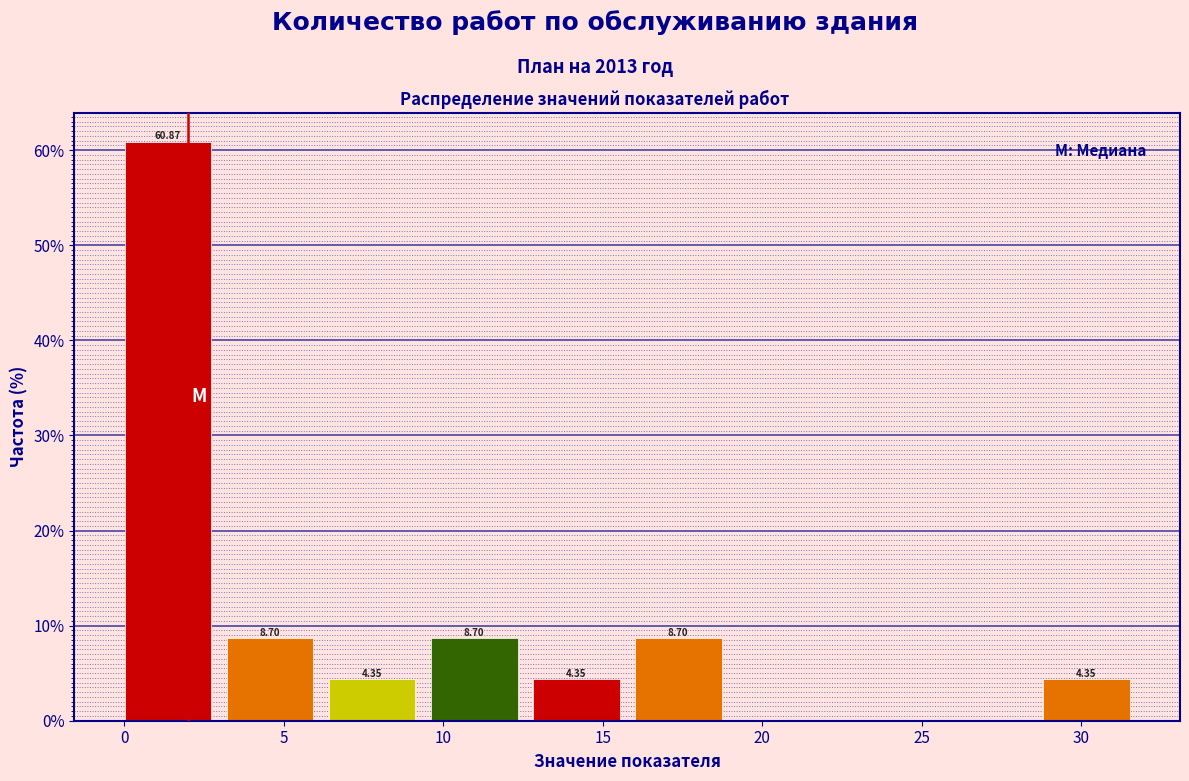

Over which range of the x-axis is the bar tallest?

0.0 to 3.0